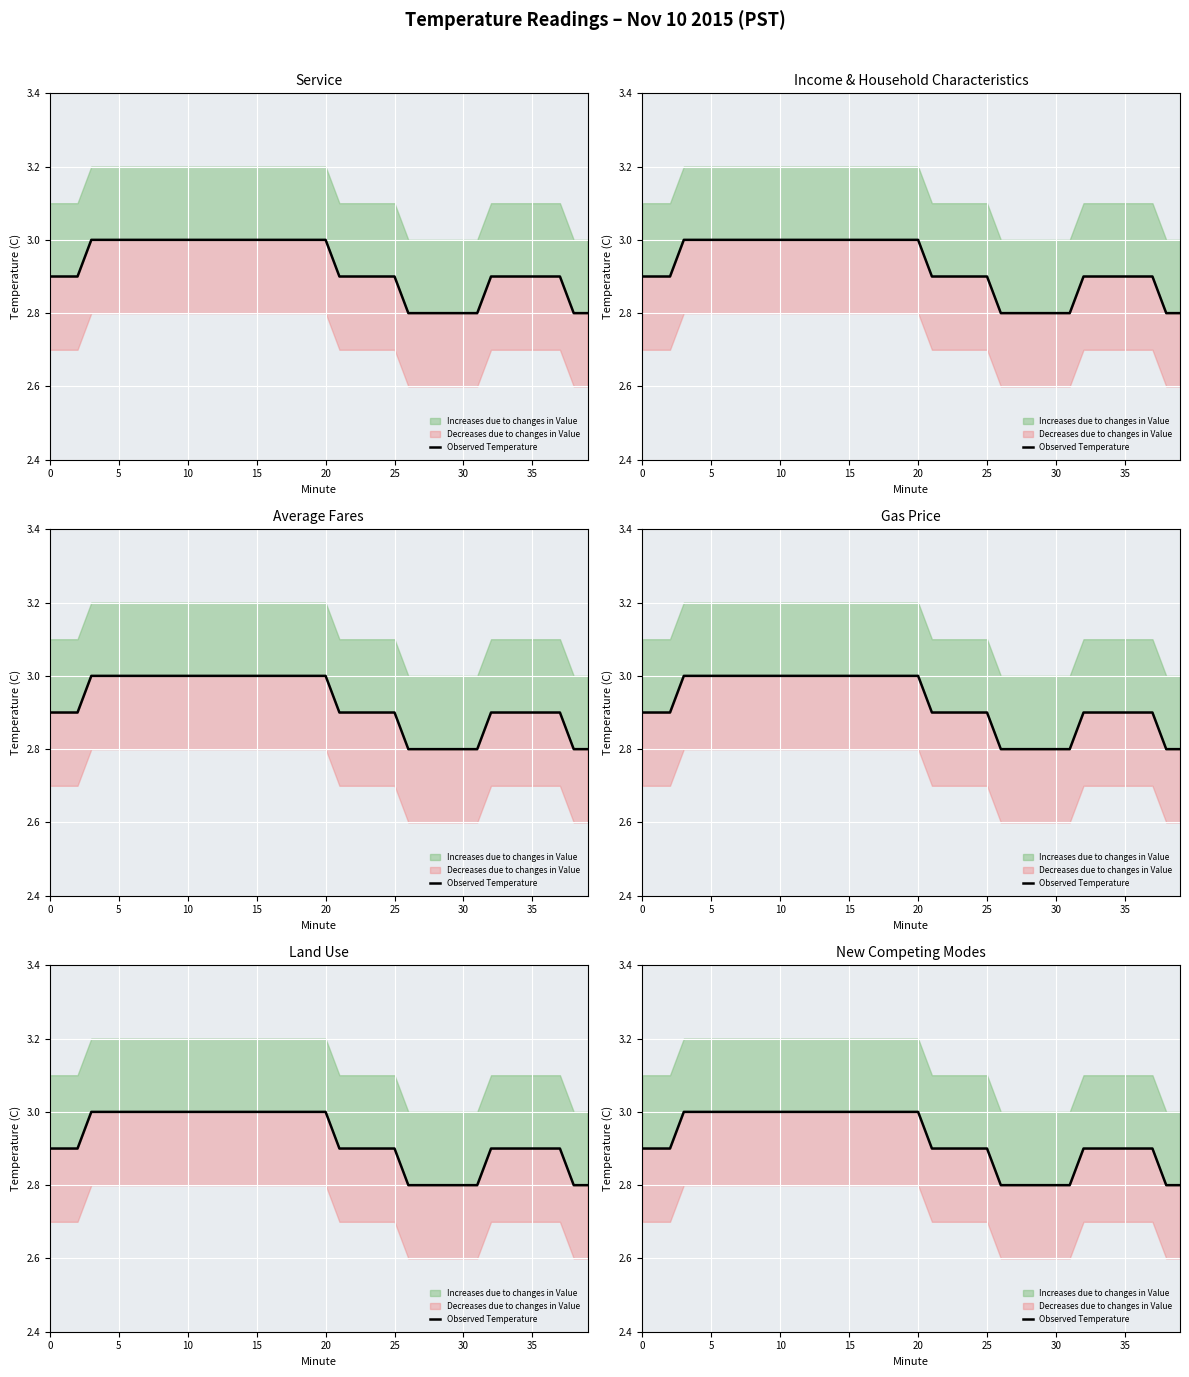

Is it true that the value at 17 is 4.2?

False